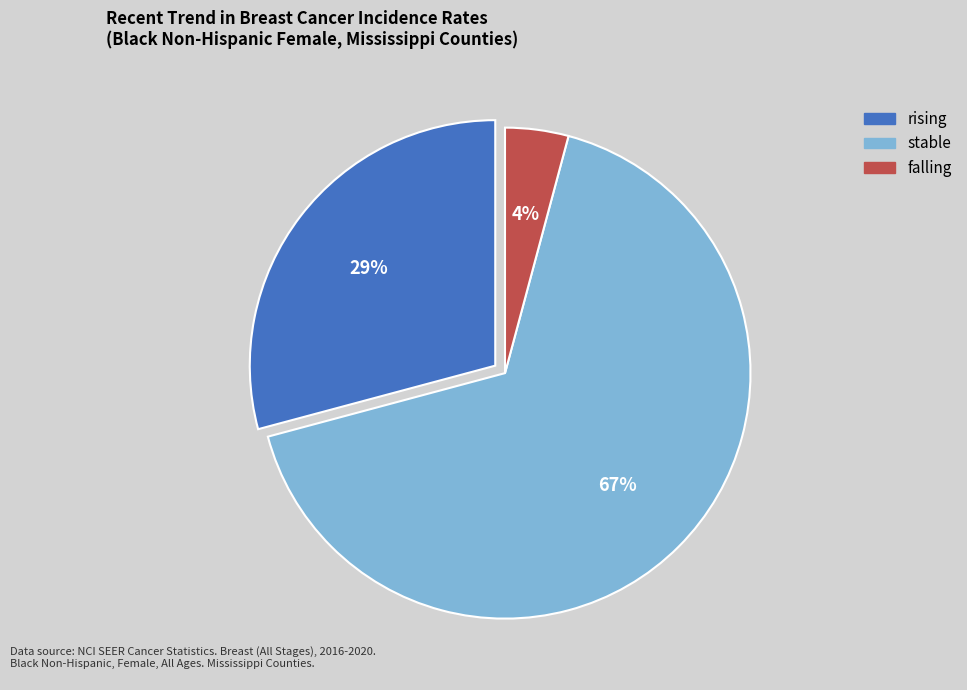

To the nearest percent, what is the combined percentage of stable and rising?

96%